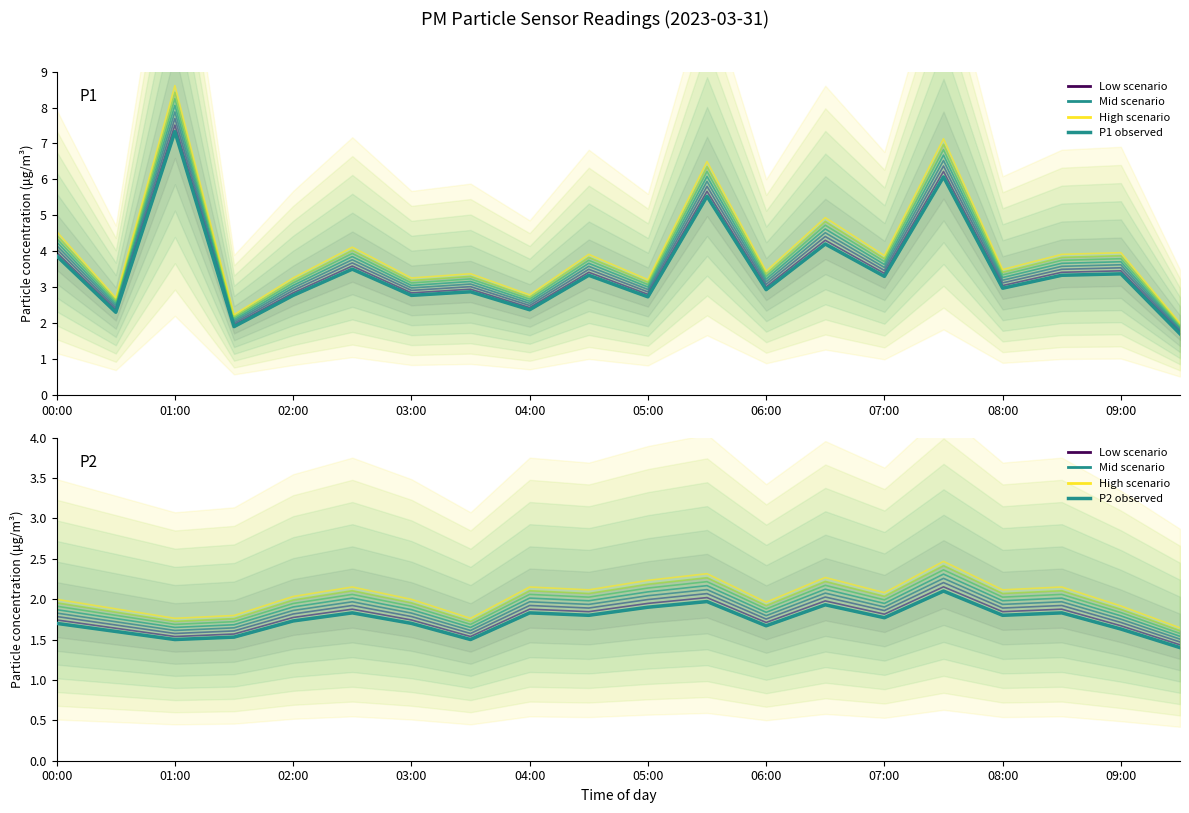

What is the minimum value for P1?

1.7